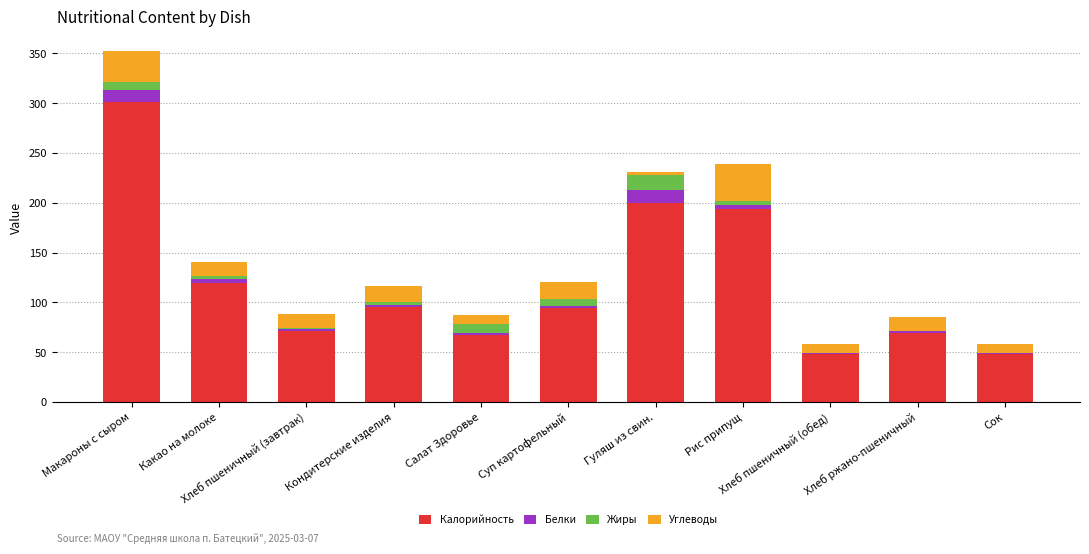

What is the highest value of the Калорийность series?

301.0